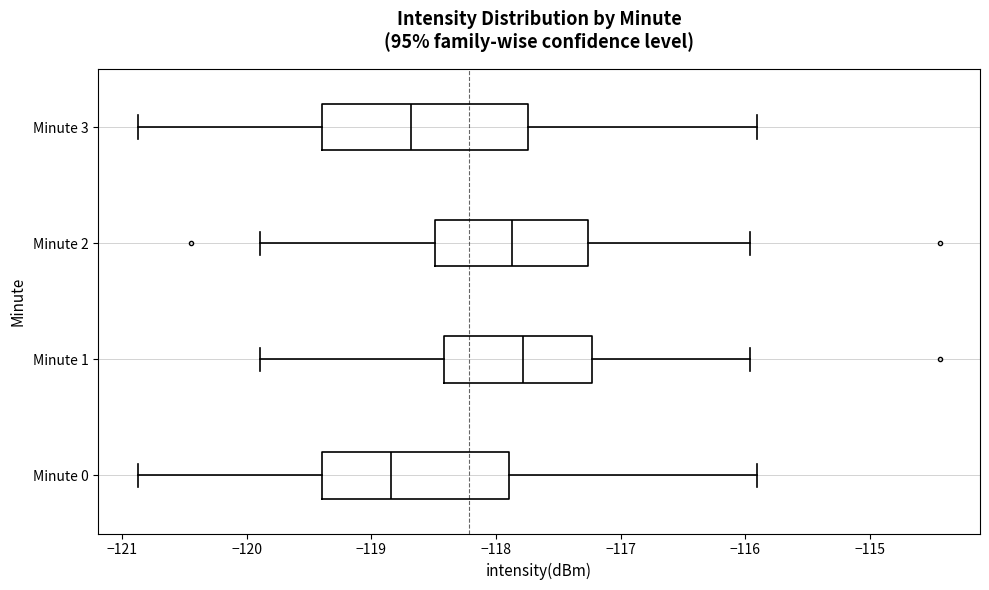

Which box is the widest, from its left edge to its right edge?

Minute 3